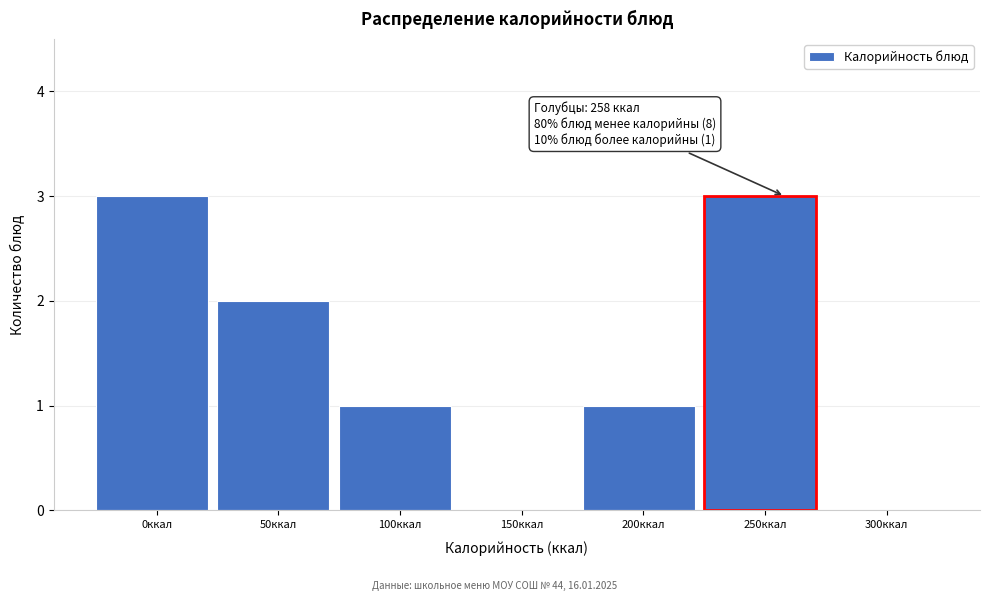

Reading right to left, what are all the values shown in this chart?

300ккал=0	250ккал=3	200ккал=1	150ккал=0	100ккал=1	50ккал=2	0ккал=3